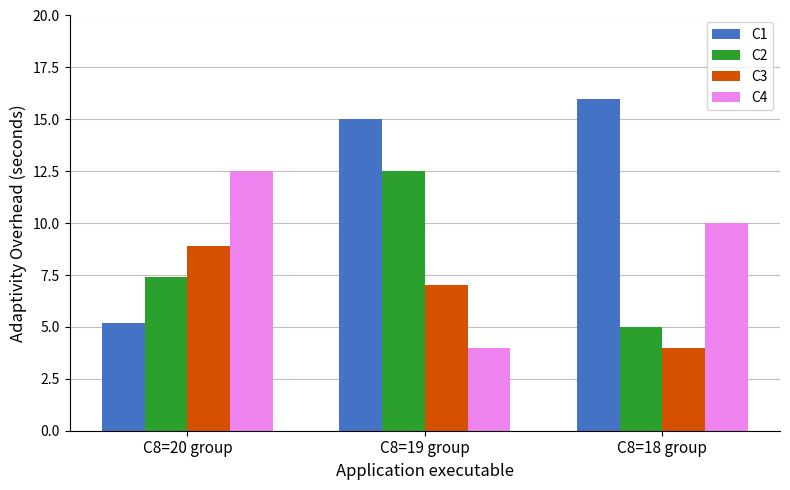

What is the total value across all series at C8=20 group?

34.0